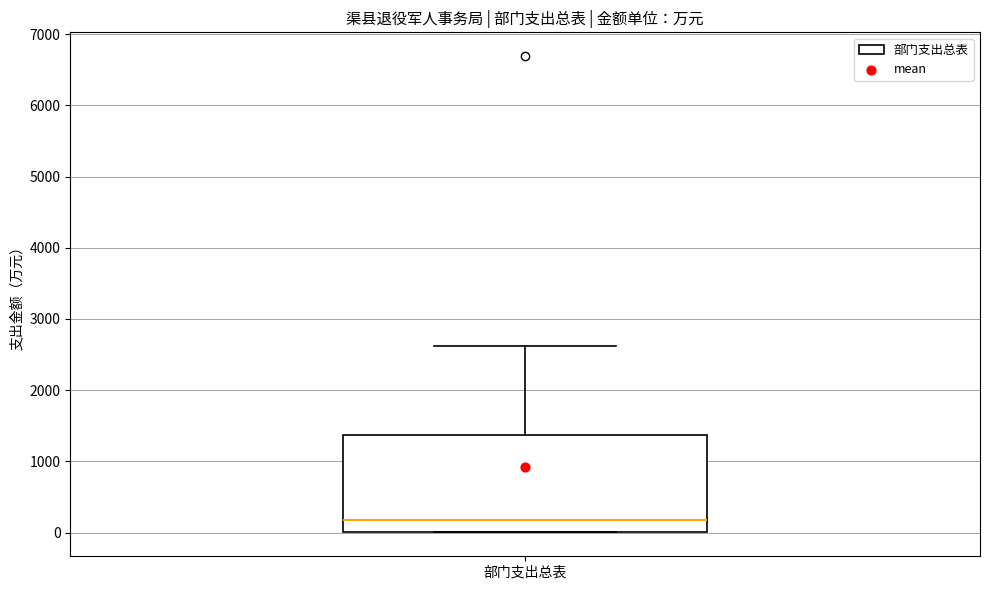

Read this box plot against the y-axis: the position of the median line, the range covered by the box, and the ends of both whiskers. The values are not printed on the chart, so give them approximately, as read against the axis.

median 200, box 0 to 1400, whiskers 0 to 2600